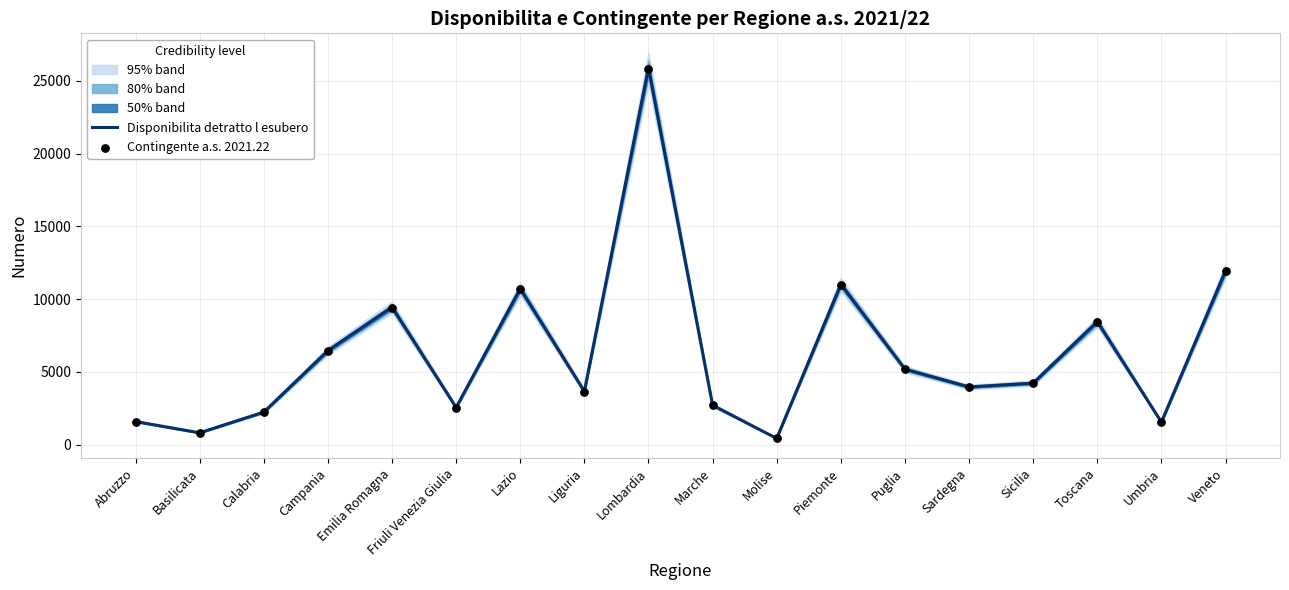

At how many categories does at least one series exceed 25506?

1